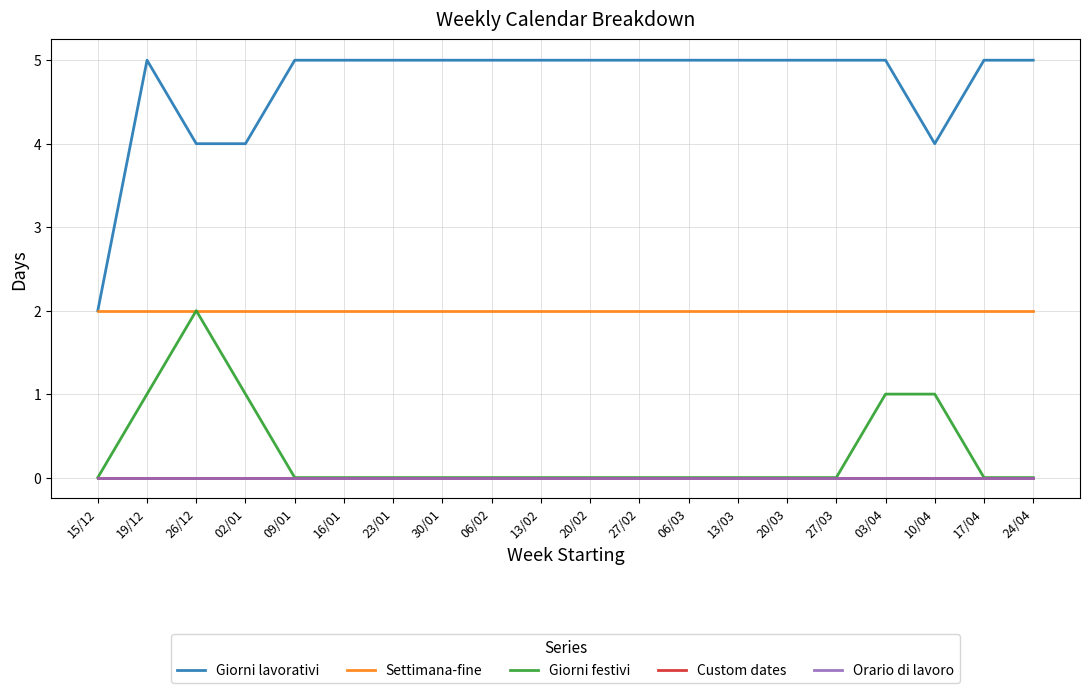

How many lines are shown in the chart?

5